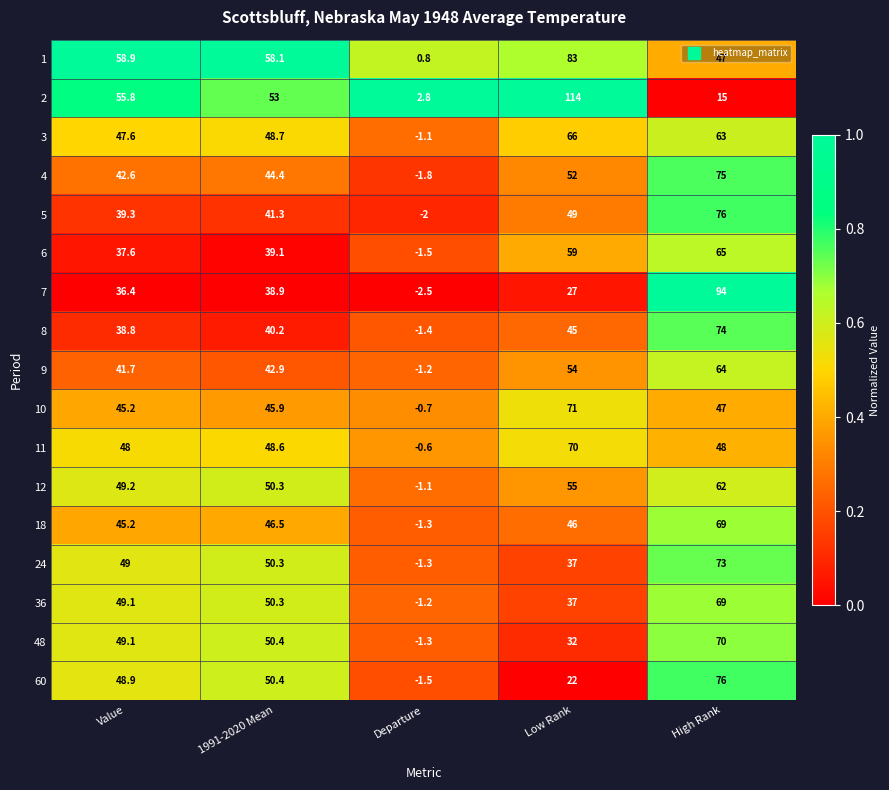

What is the highest value of the 11 series?

70.0